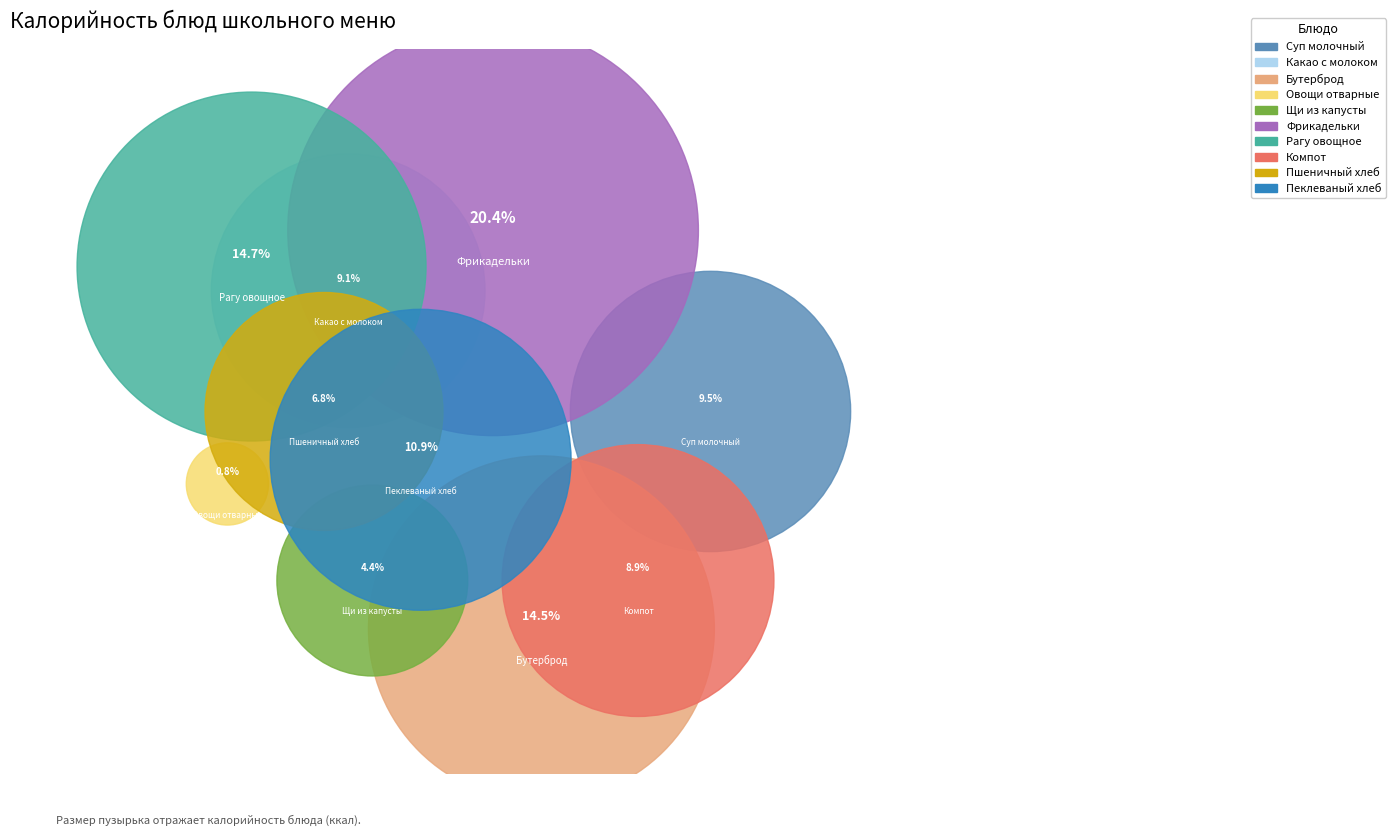

To the nearest percent, what is the difference between the largest and smallest slice percentages?

20%